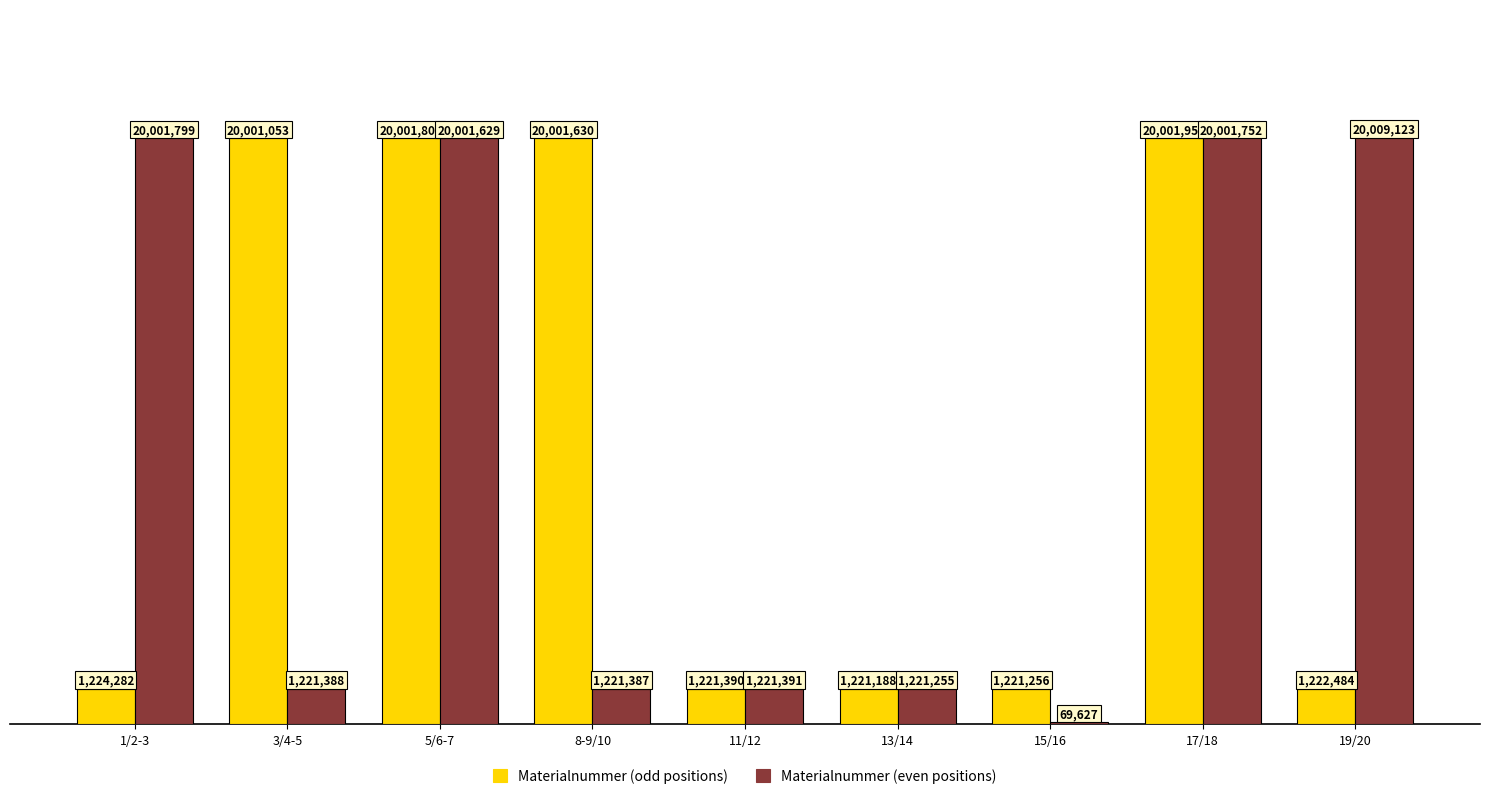

Between 13/14 and 15/16, which series saw the biggest shift?

Materialnummer (even positions)